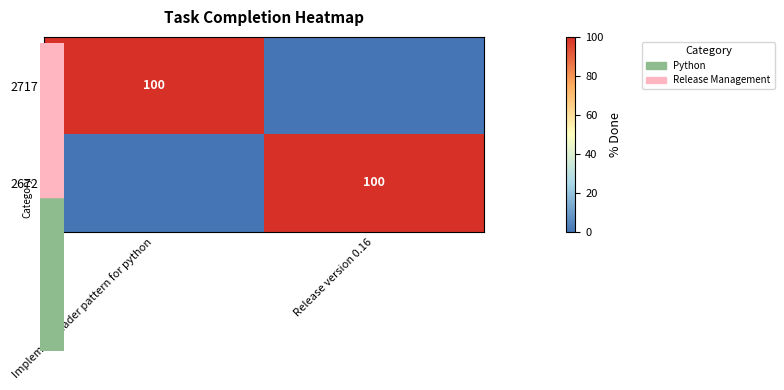

What is the sum of all 2672 values?

100